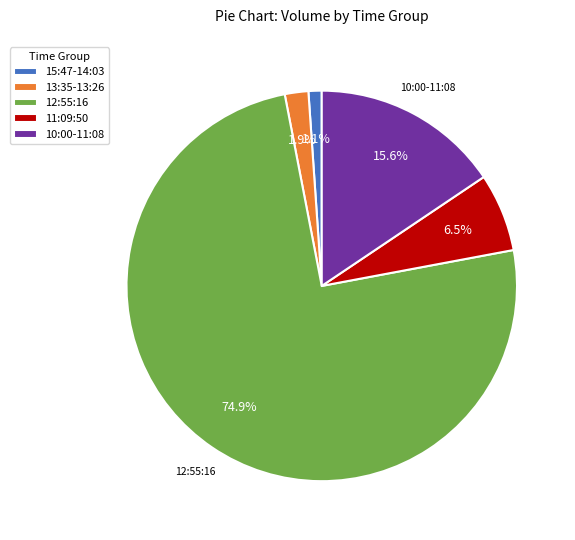

Which slice is the largest?

12:55:16